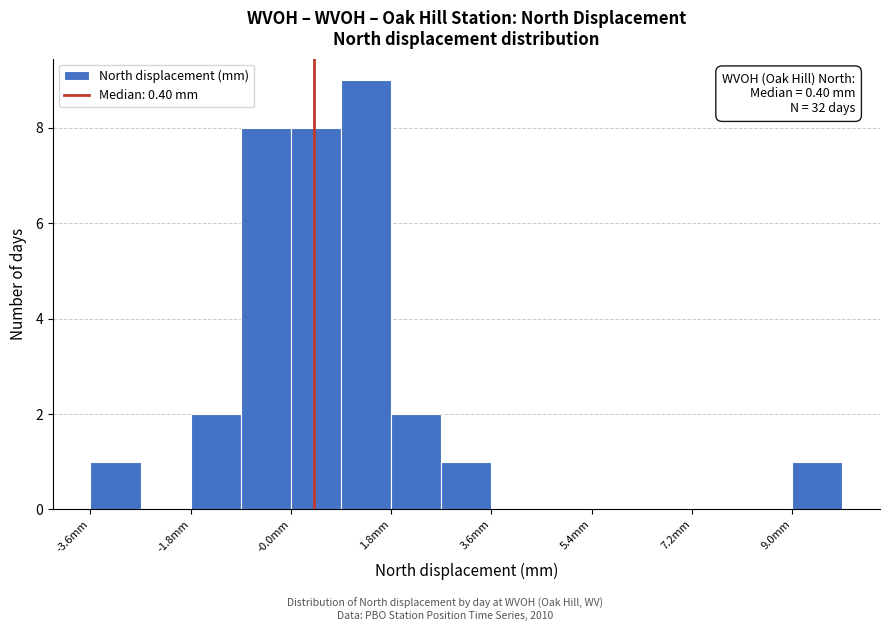

Which range on the x-axis has the tallest bar?

0.8 to 1.8